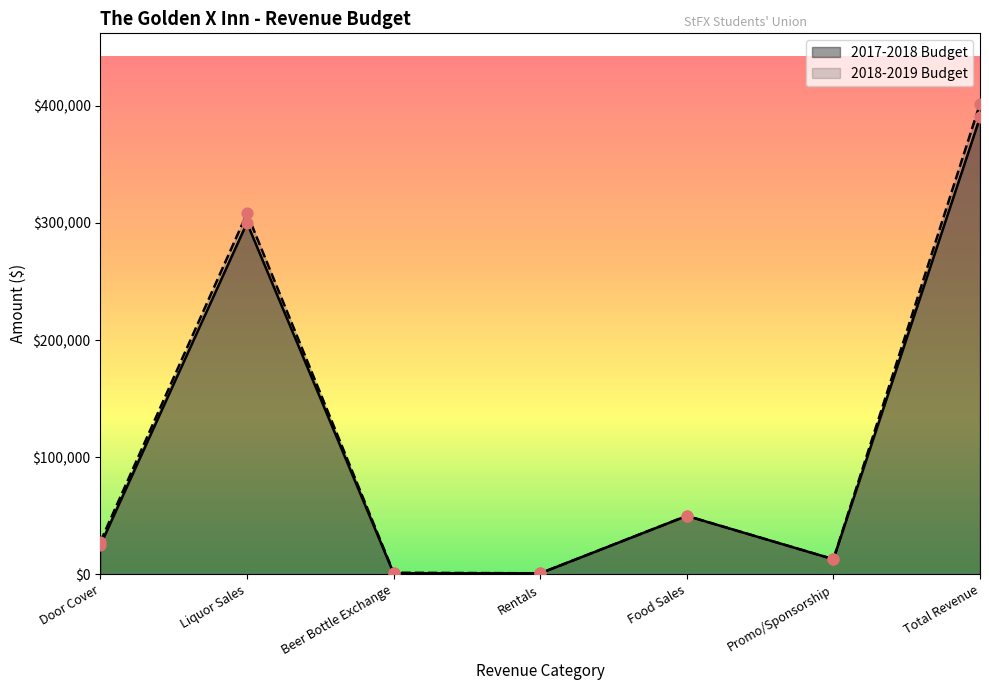

Which series has the largest total across all categories?

2018-2019 Budget